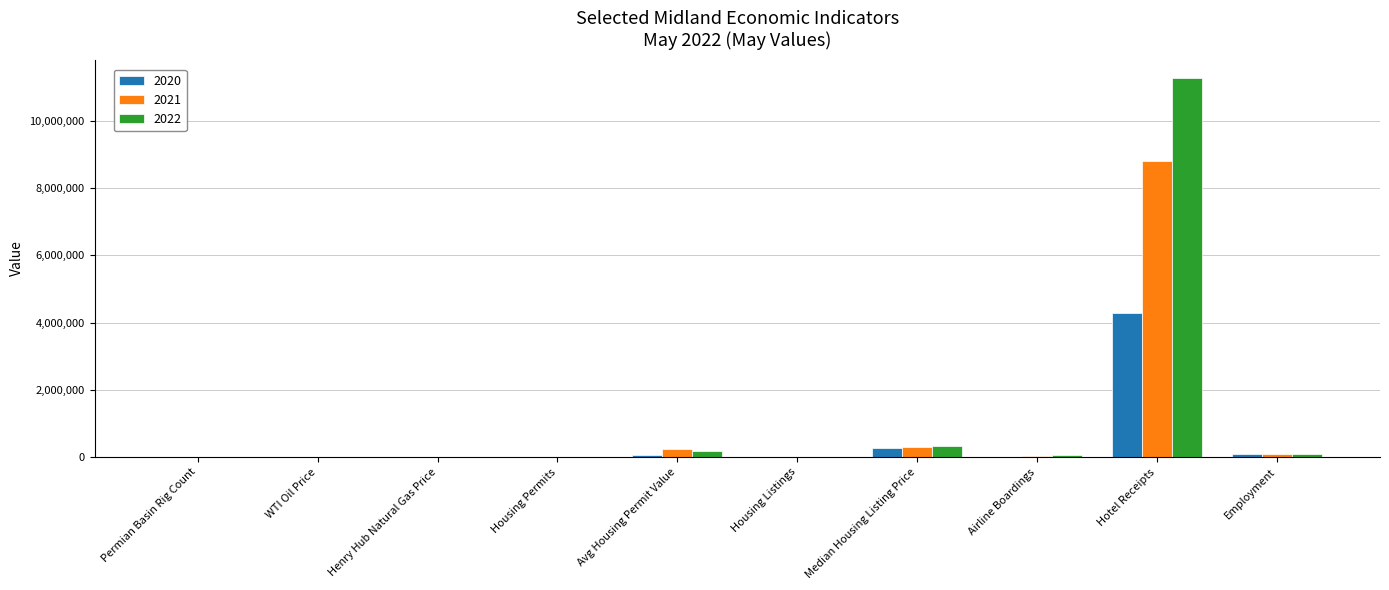

Is it true that 2022 equals 11260431.5 at Hotel Receipts?

True